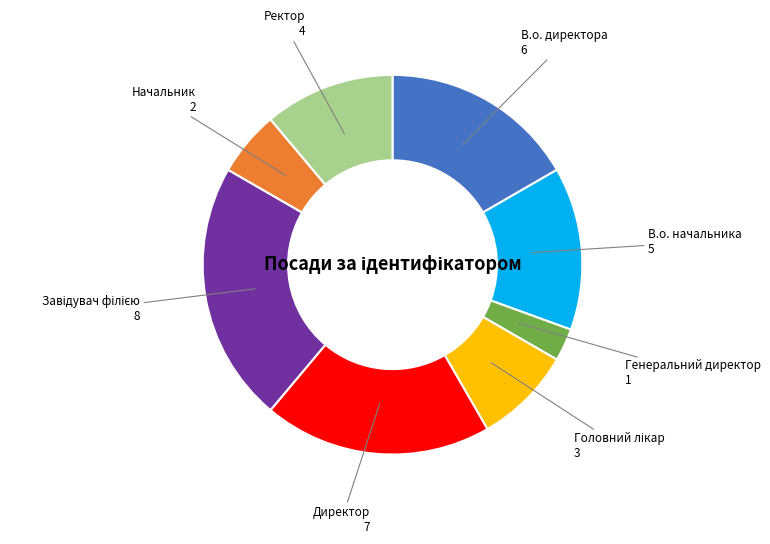

Count the number of slices in the pie.

8